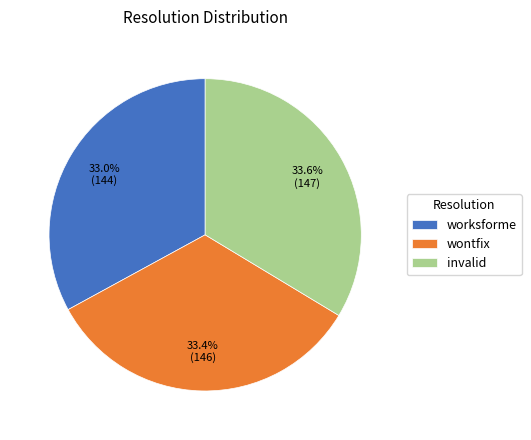

What is the total percentage of wontfix and invalid?

67.0%